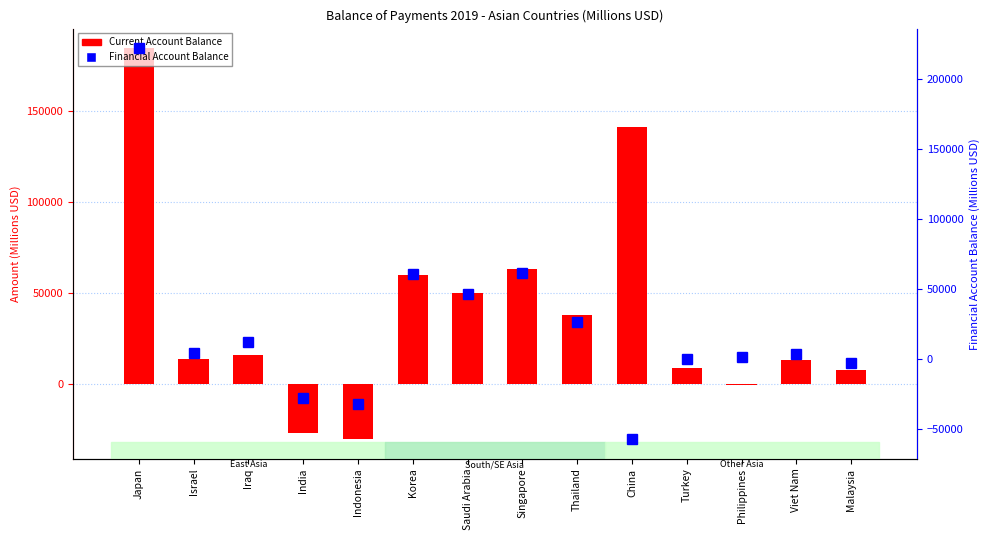

What is the lowest value of the Current Account Balance series?

-30386.9